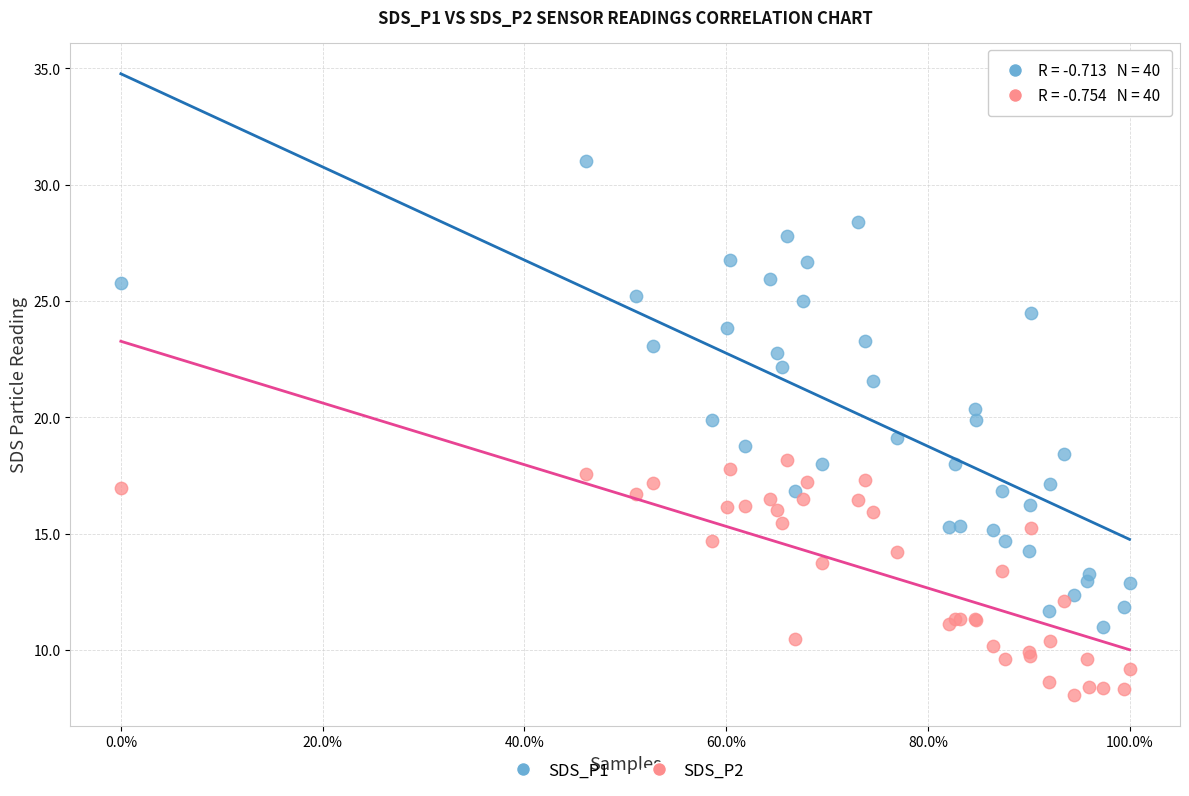

Which series has the largest Y range (max minus min)?

SDS_P1